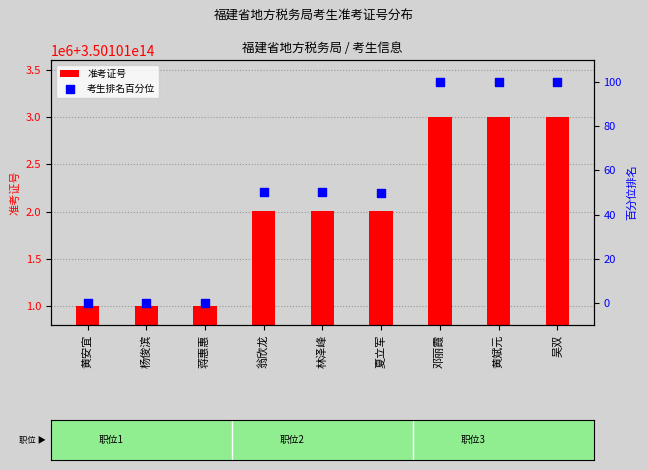

What is the total value across all series at 林泽峰?

350101002001423.0